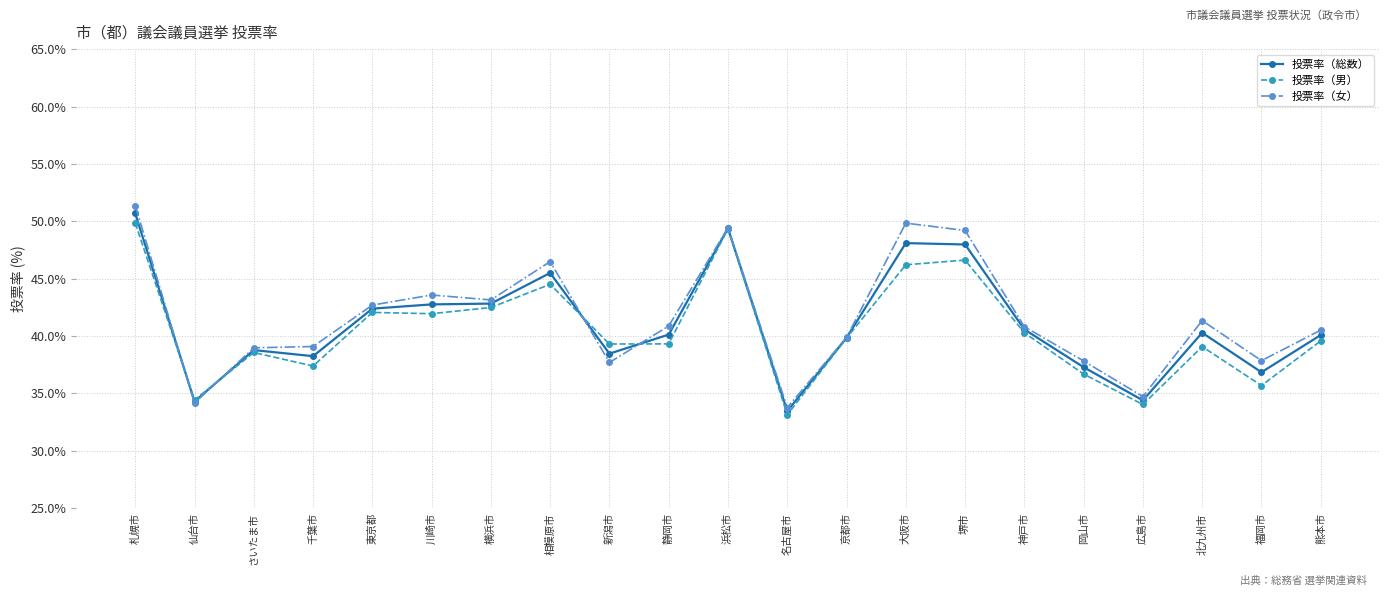

Is the value of 投票率（女） at 神戸市 greater than the value of 投票率（総数） at 熊本市?

Yes